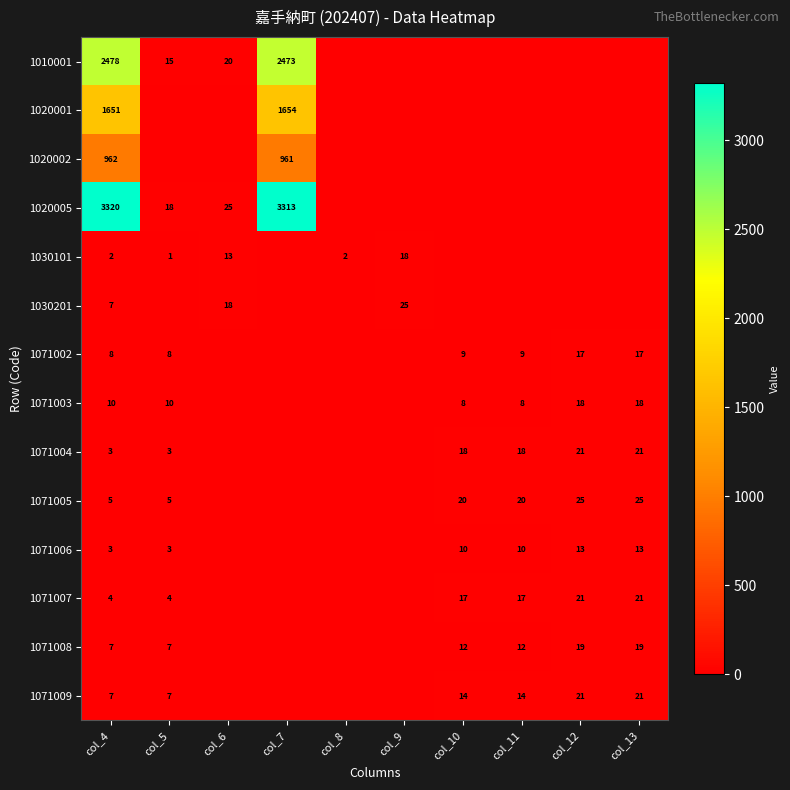

Is it true that 1020005 equals 3313 at col_7?

True